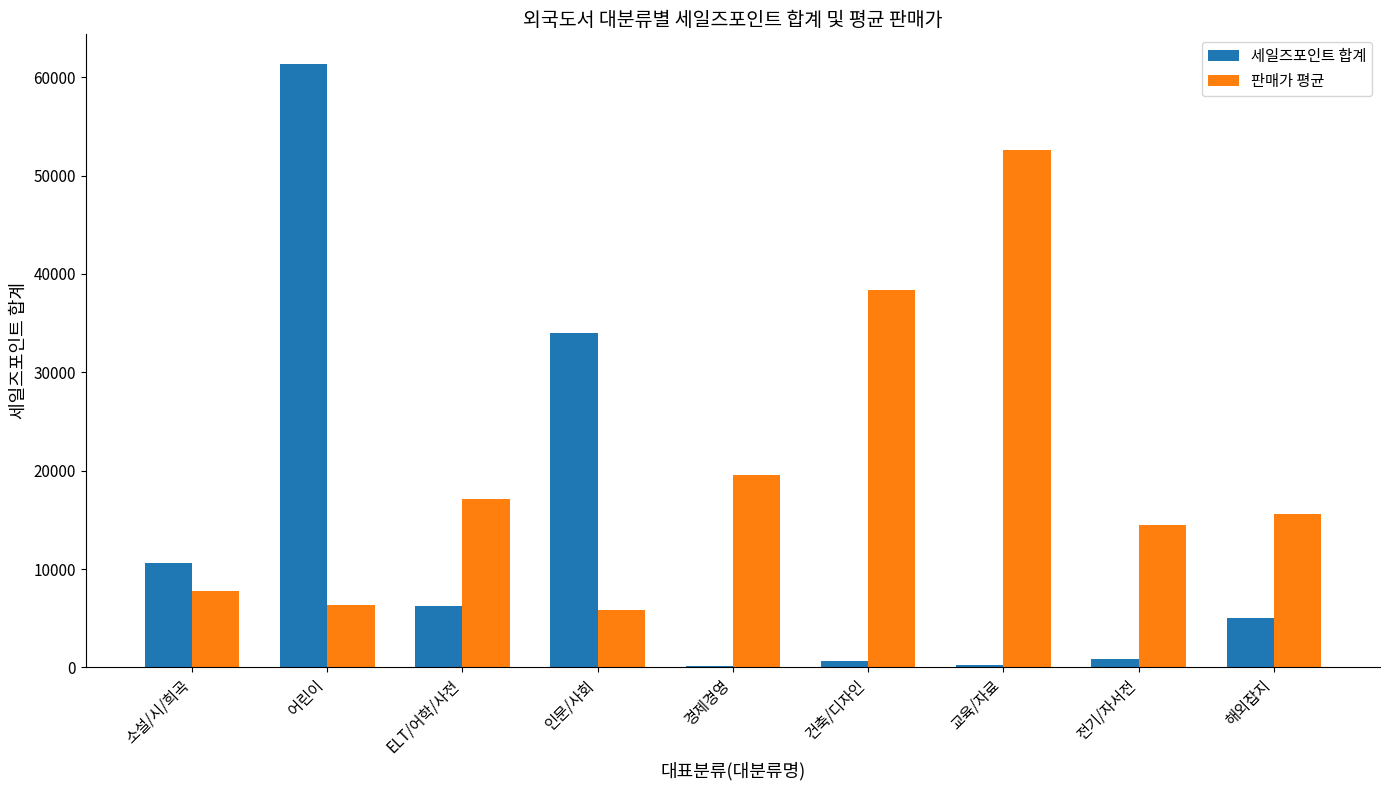

What is the average value of the 세일즈포인트 합계 series?

13235